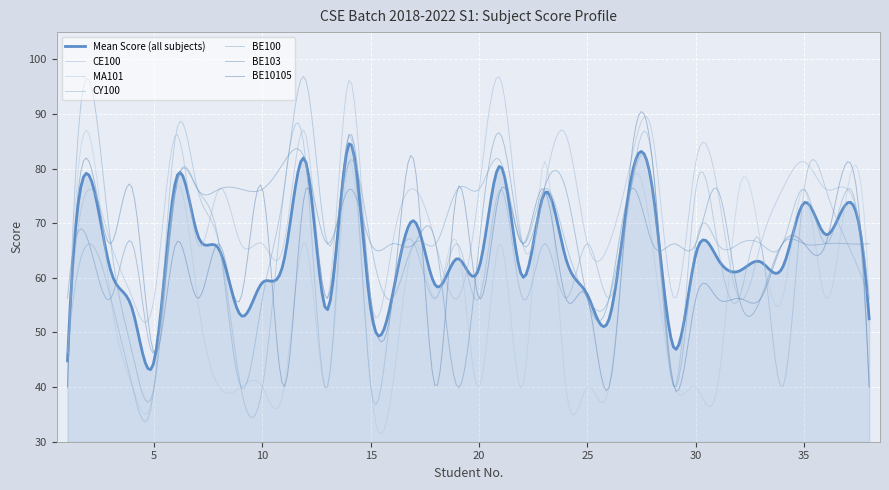

How many lines are shown in the chart?

7